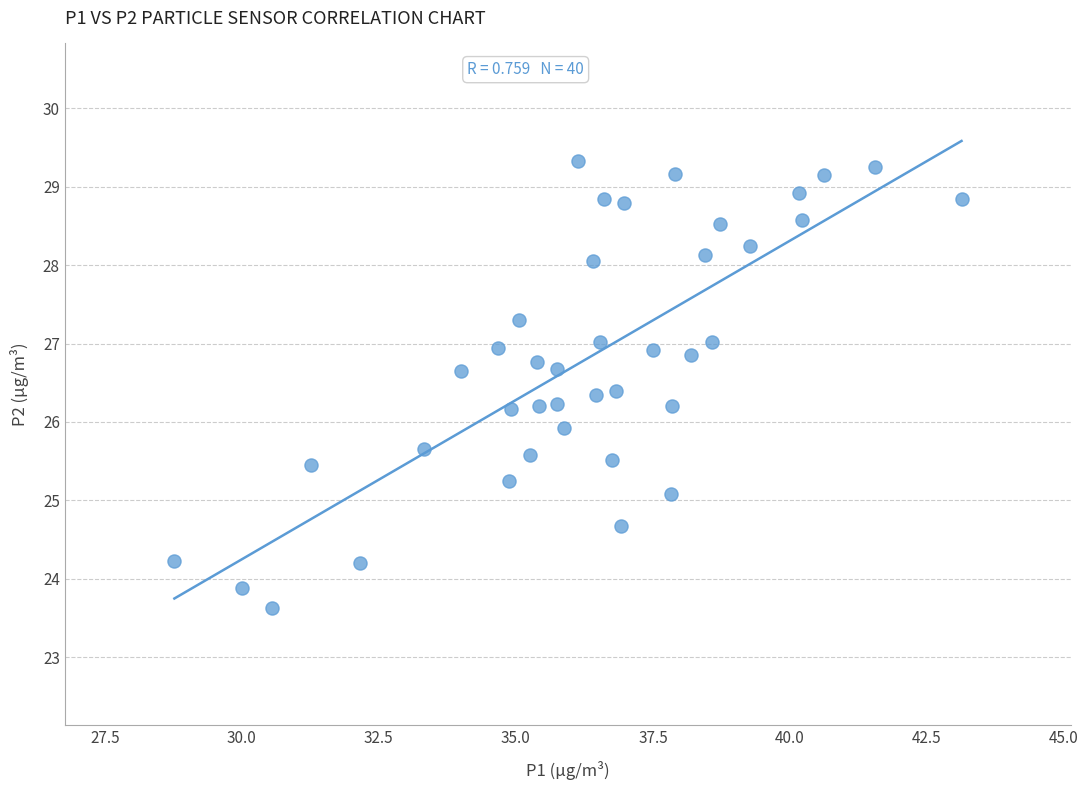

What is the range of Y values (max minus min)?

5.7